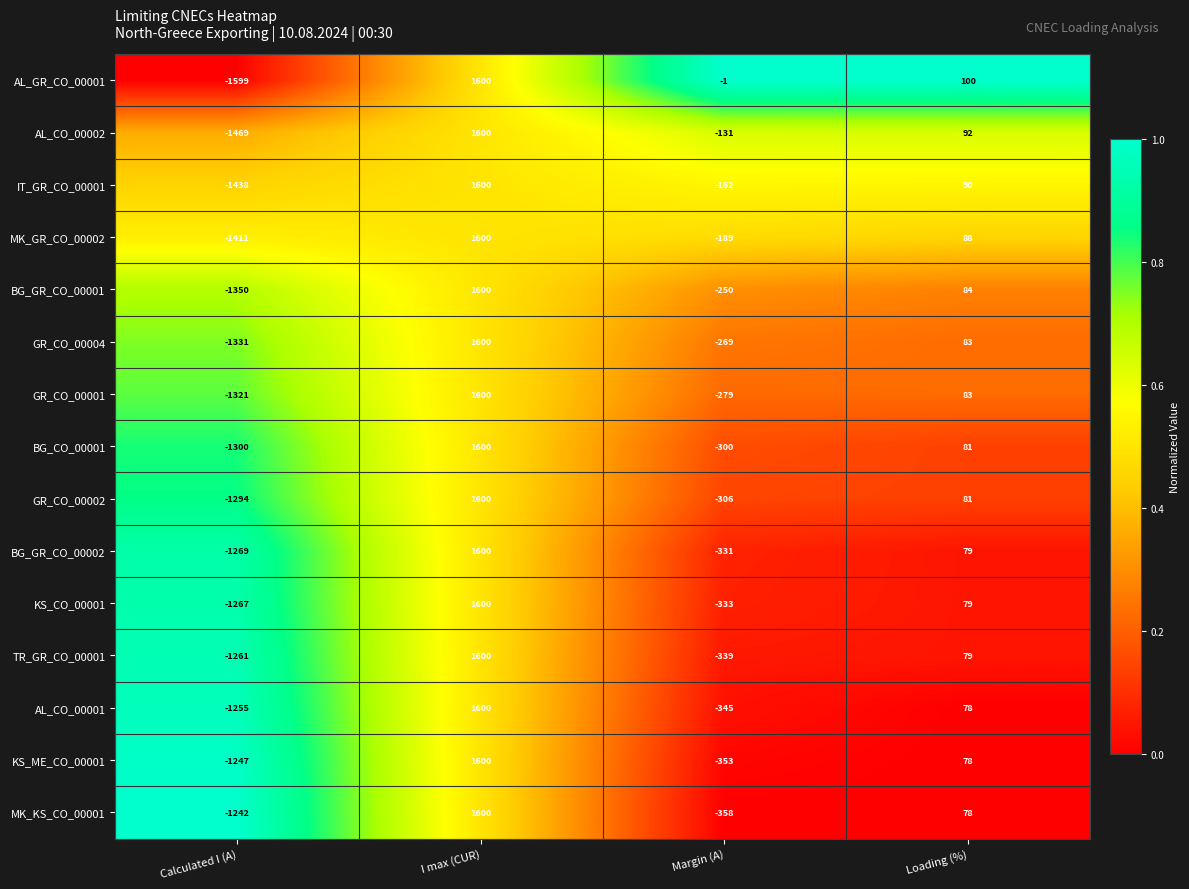

Where does the AL_CO_00002 series first go above 92?

I max (CUR)